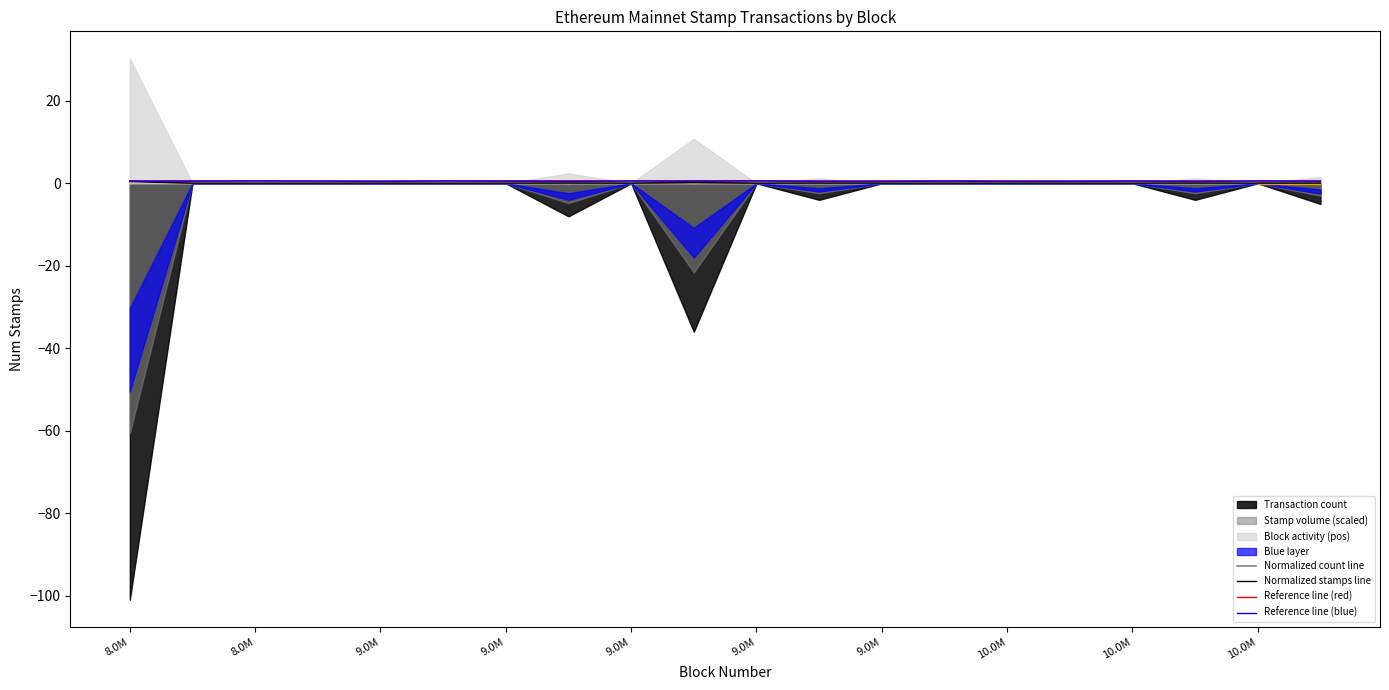

At how many categories does at least one series exceed 0?

20